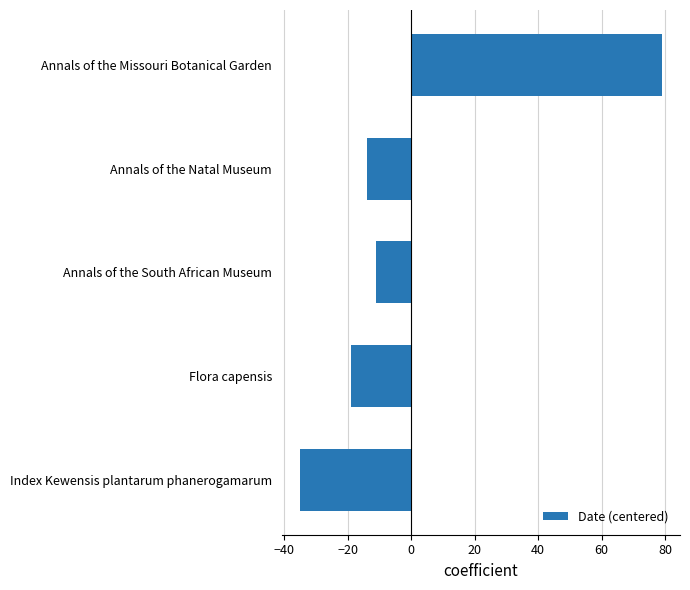

How many negative values are there?

4